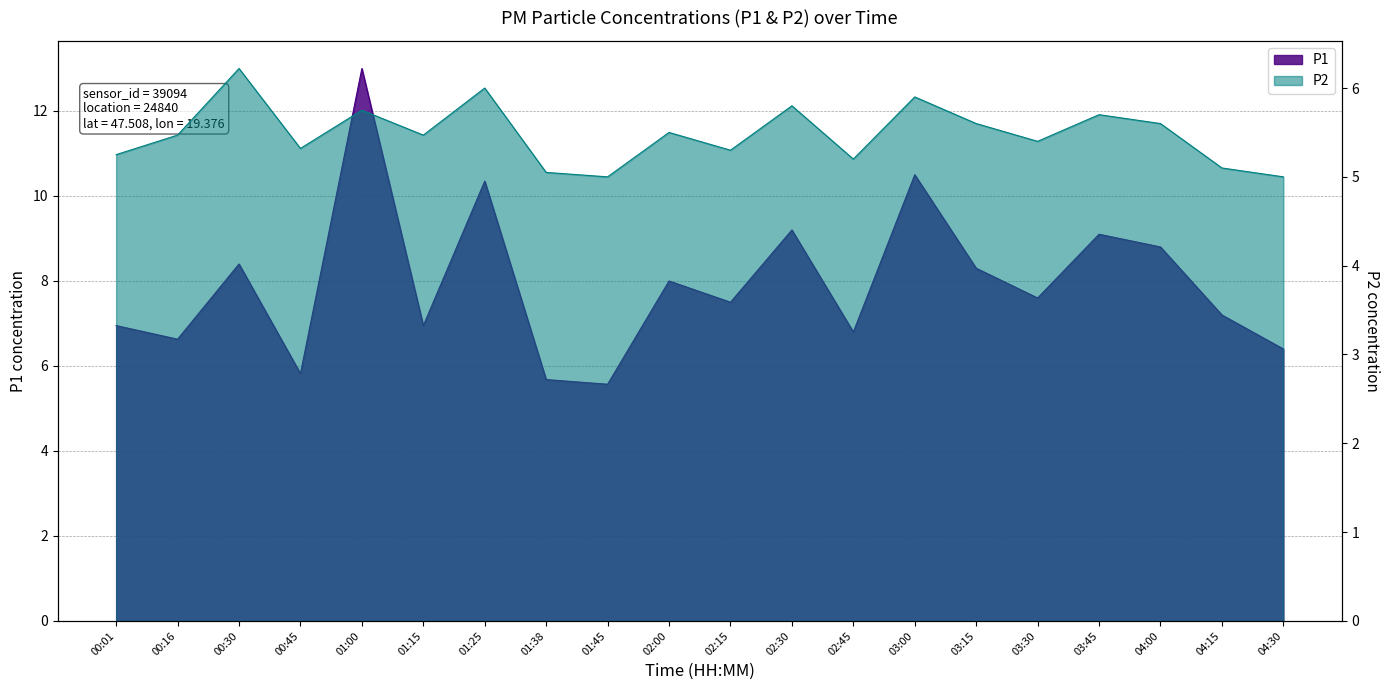

Rank the series at 01:25 from lowest to highest value.

P2, P1